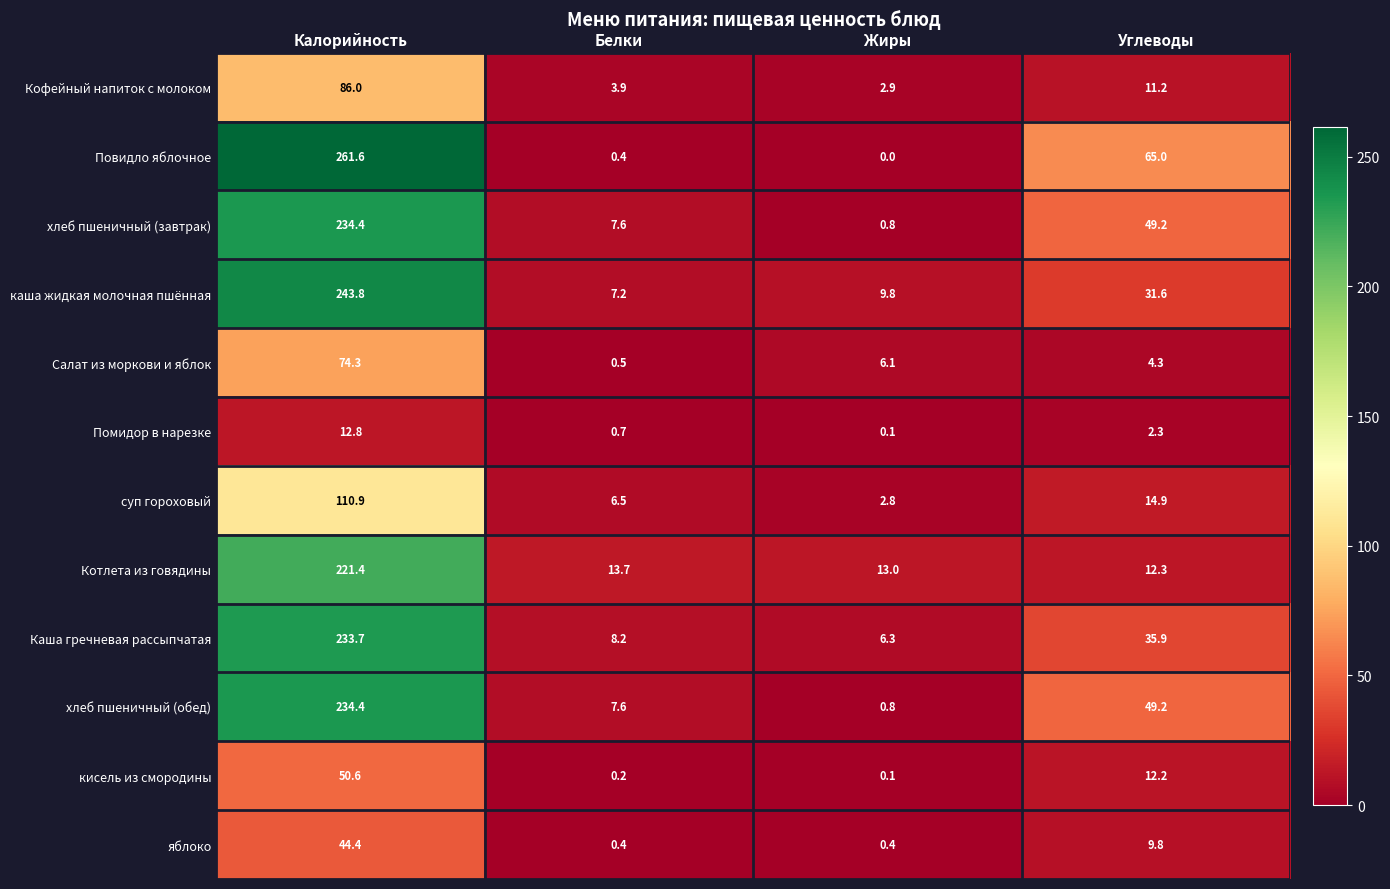

What is the approximate value of хлеб пшеничный (завтрак) at Углеводы?

49.2